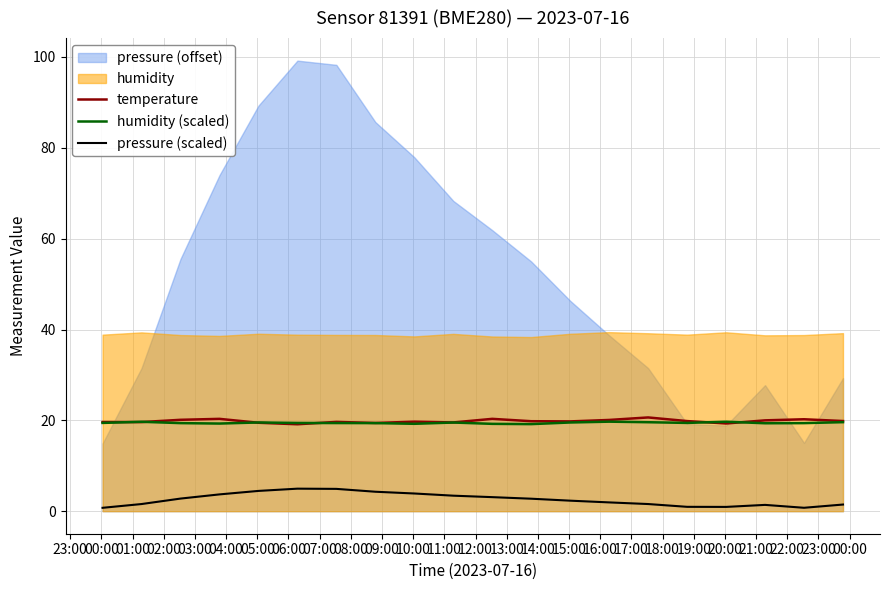

True or false: temperature and humidity (scaled) cross at least once.

True